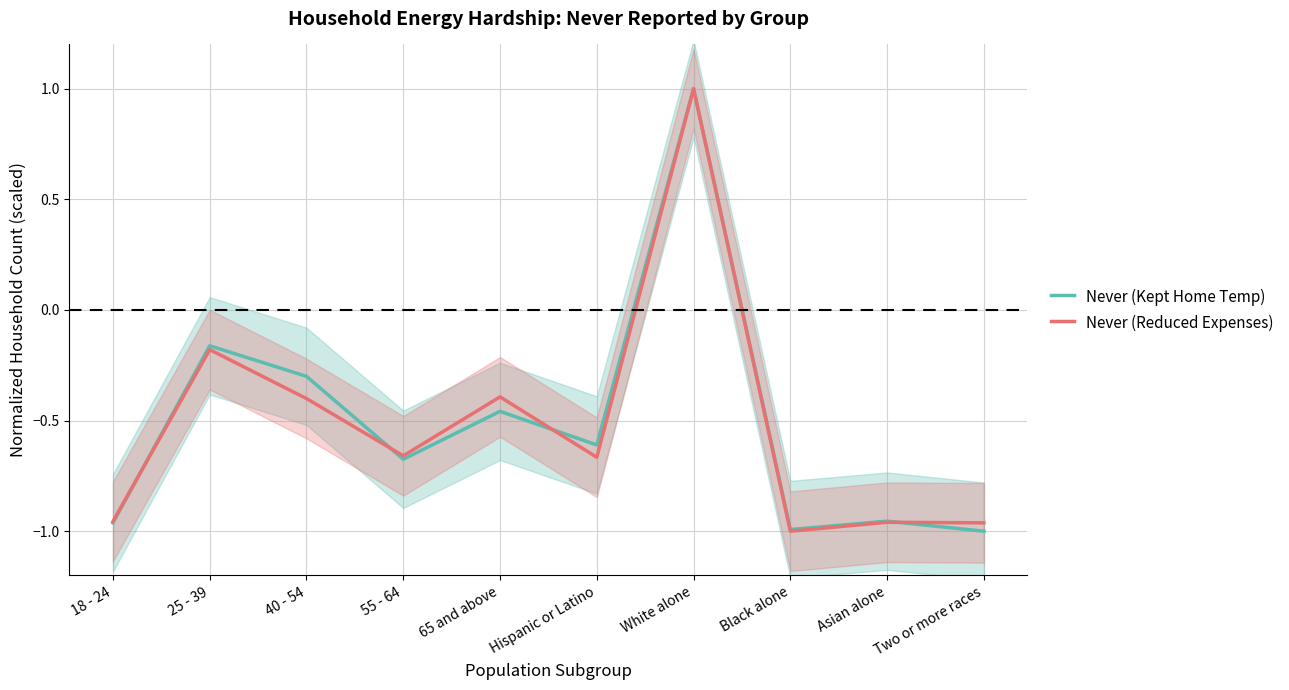

Which has a higher value, 40 - 54 or Asian alone?

40 - 54